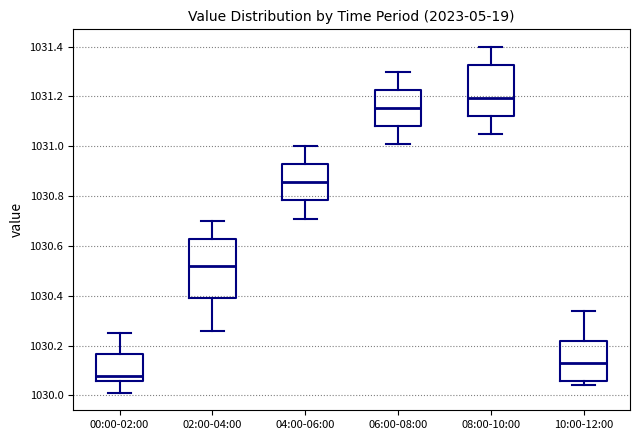

Where does the median line of the box for 04:00-06:00 sit on the y-axis? The values are not printed on the chart, so give them approximately, as read against the axis.

1030.86